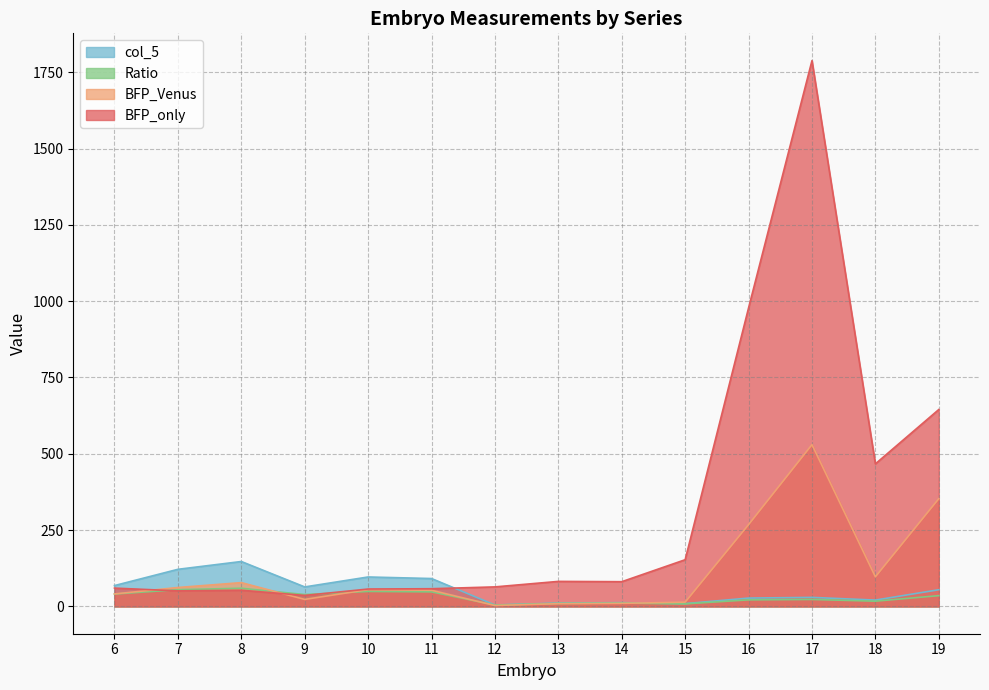

The col_5 series shows 11.0 at 13. True or false?

True